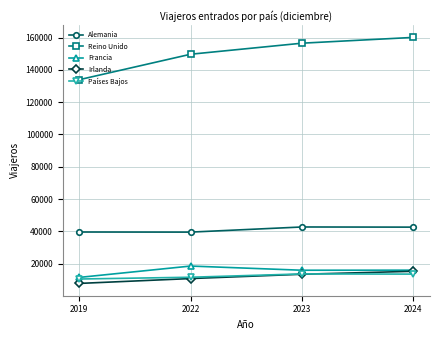

Is the value of Países Bajos at 2024 greater than the value of Reino Unido at 2019?

No